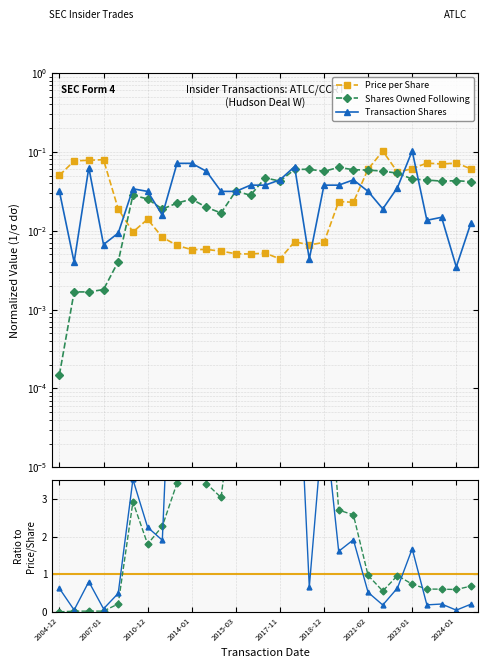

The value of Shares Owned / Price at 2018-12 is 8.0. True or false?

True